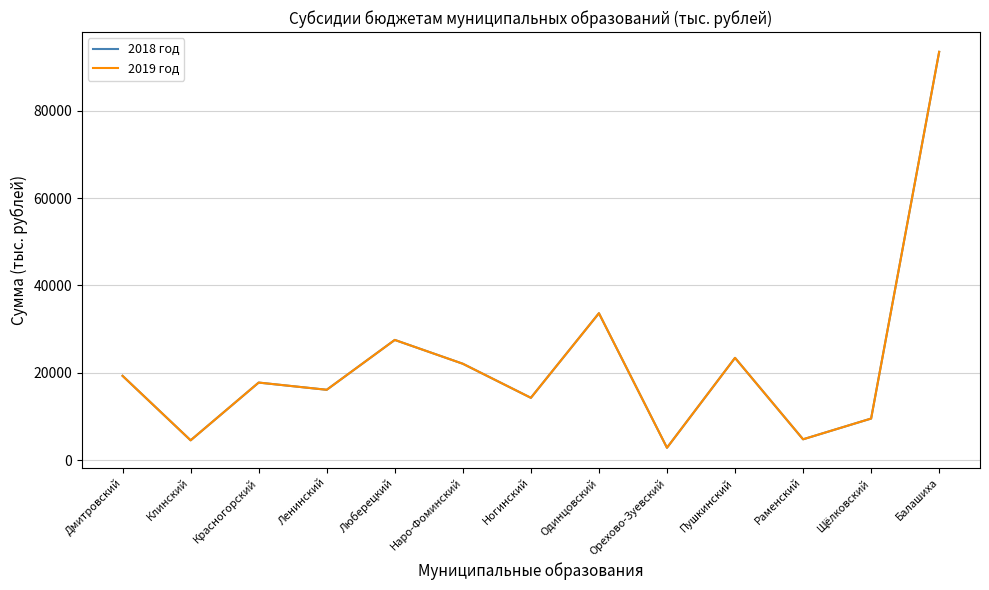

True or false: 2019 год has a value of 22092 at Наро-Фоминский.

True